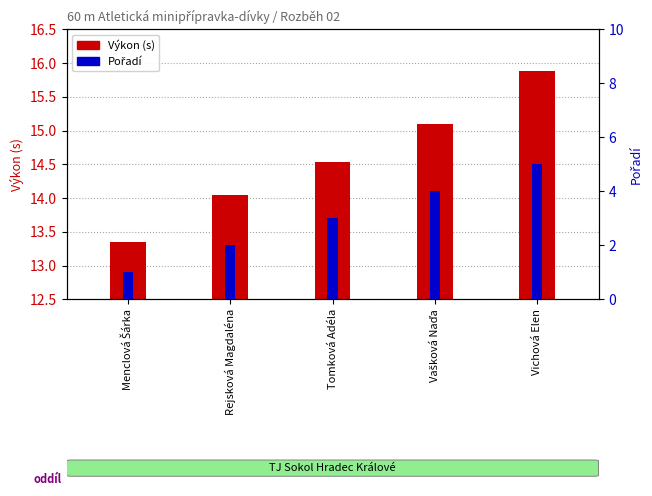

What is the value of the Výkon bar at the 1st from the left?

13.3